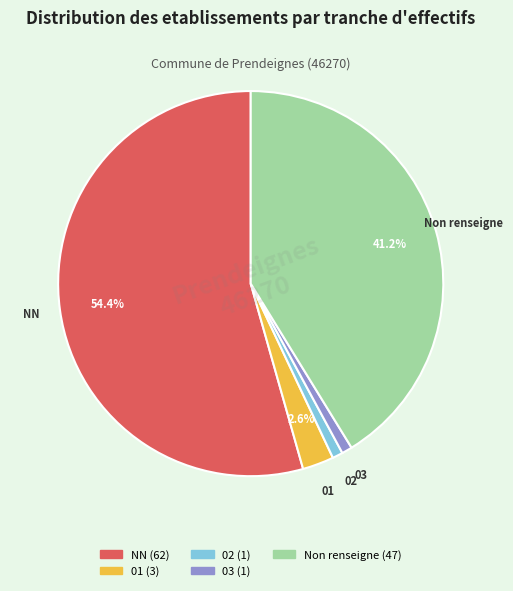

True or false: NN accounts for 45% of the total.

False